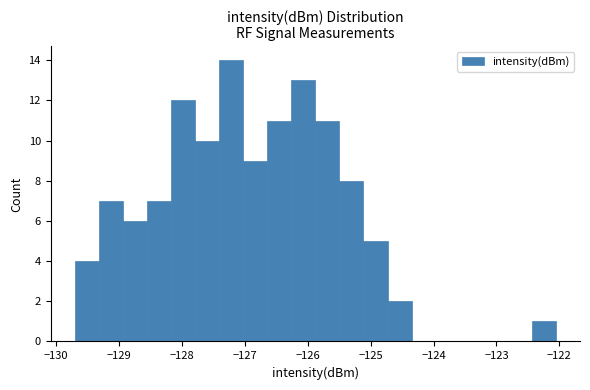

Read against the x-axis, roughly where is the centre of the tallest bar?

-127.2